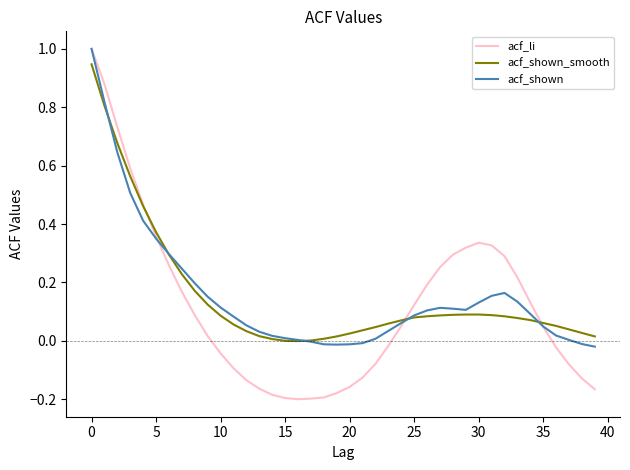

Which category has the lowest value in the acf_shown series?

39